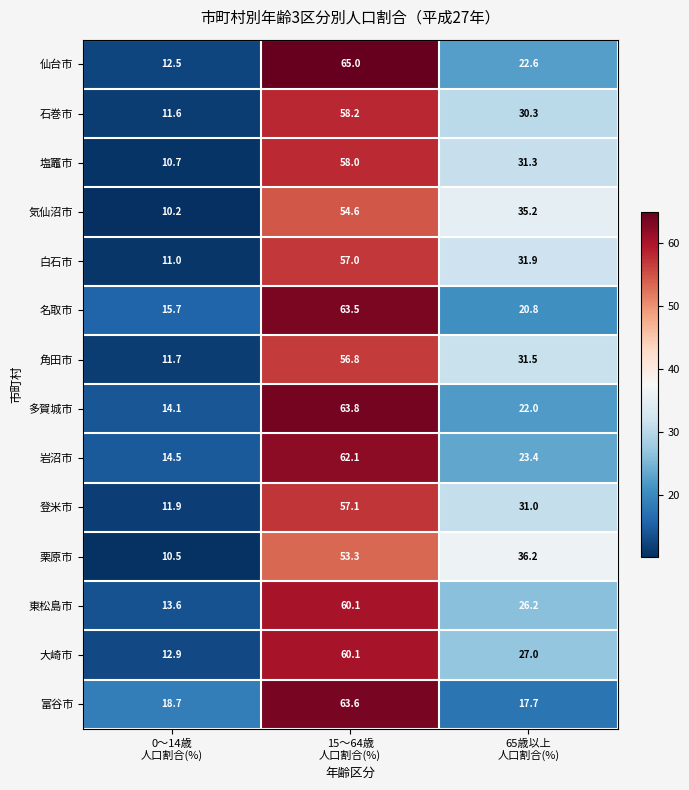

What is the smallest value displayed?

10.2